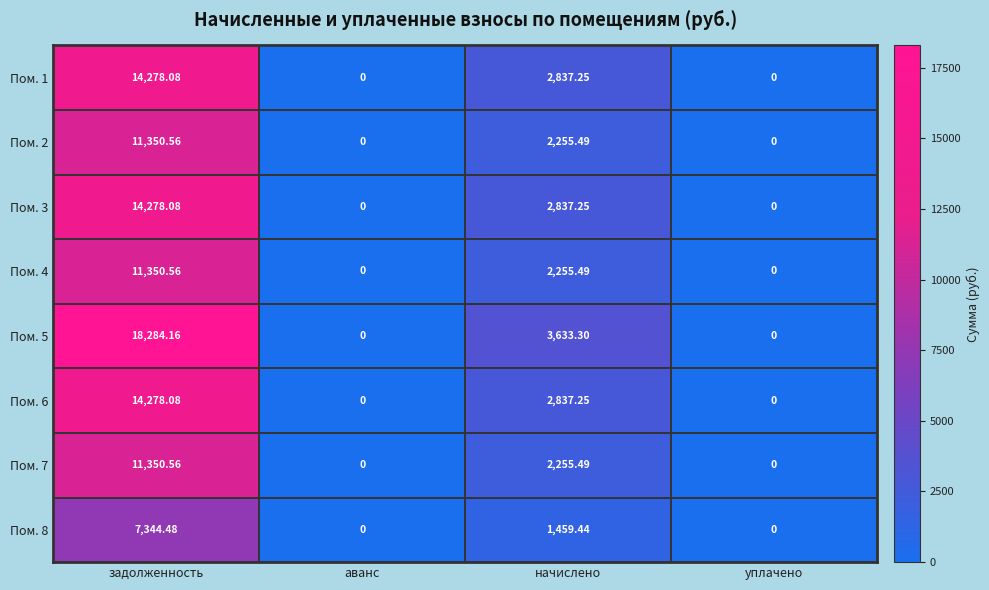

How many values in the Пом. 2 series exceed 2255?

2